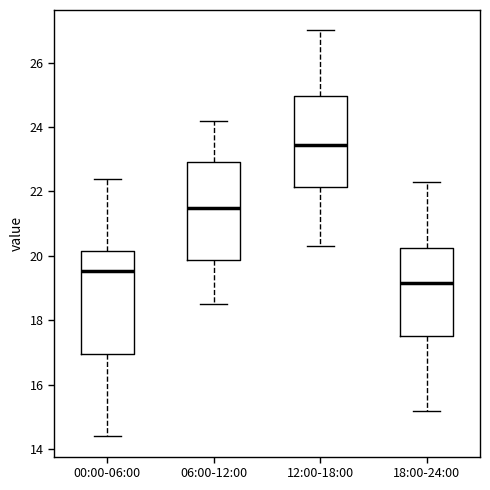

Reading left to right, read every box against the y-axis: the position of its median line, the range the box covers, and the ends of its whiskers. The values are not printed on the chart, so give them approximately, as read against the axis.

00:00-06:00: median 19.6, box 17.0 to 20.2, whiskers 14.4 to 22.4
06:00-12:00: median 21.6, box 19.8 to 23.0, whiskers 18.6 to 24.2
12:00-18:00: median 23.4, box 22.2 to 25.0, whiskers 20.4 to 27.0
18:00-24:00: median 19.2, box 17.6 to 20.2, whiskers 15.2 to 22.4